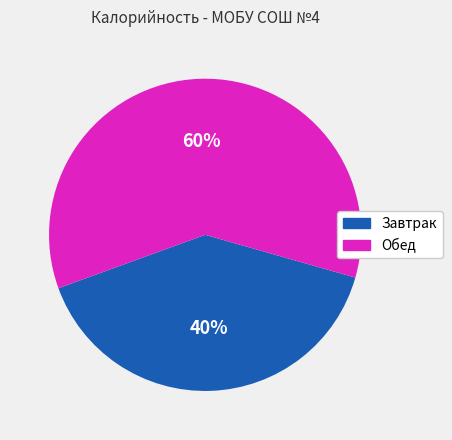

Between Обед and Завтрак, which is larger?

Обед